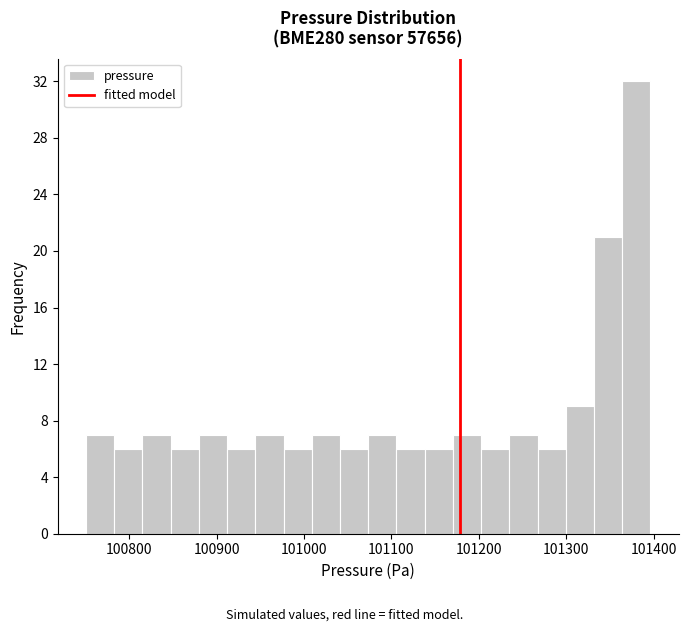

Around what value on the x-axis is the tallest bar? Give the approximate position of its centre, as read against the axis.

101380